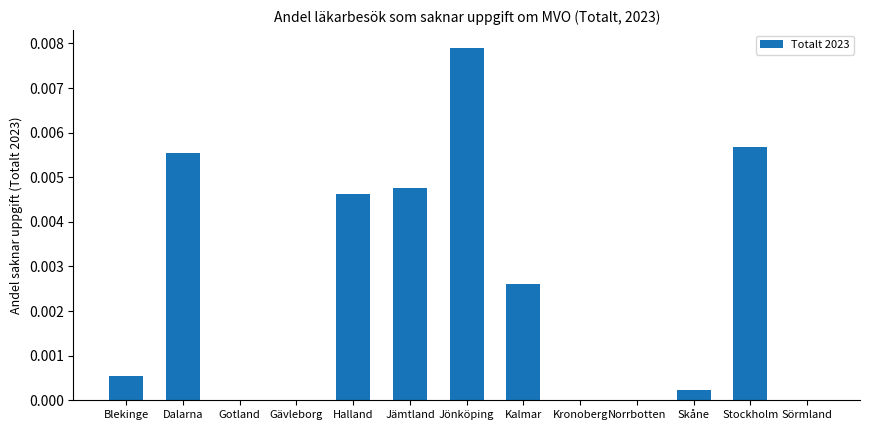

True or false: the data shows 0.0 at Blekinge.

True